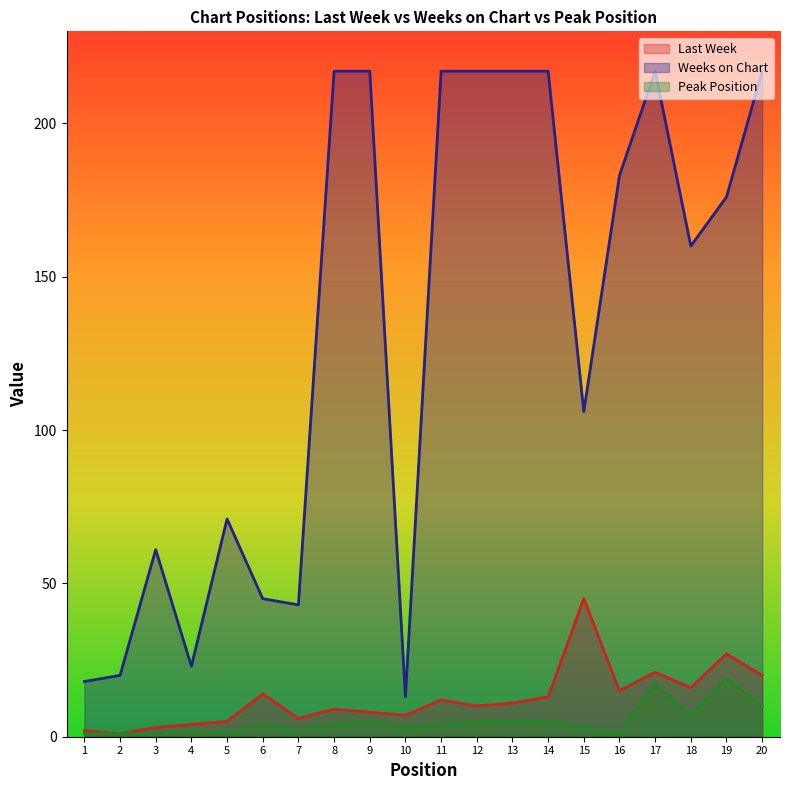

The value of Peak Position at 17 is 8. True or false?

False